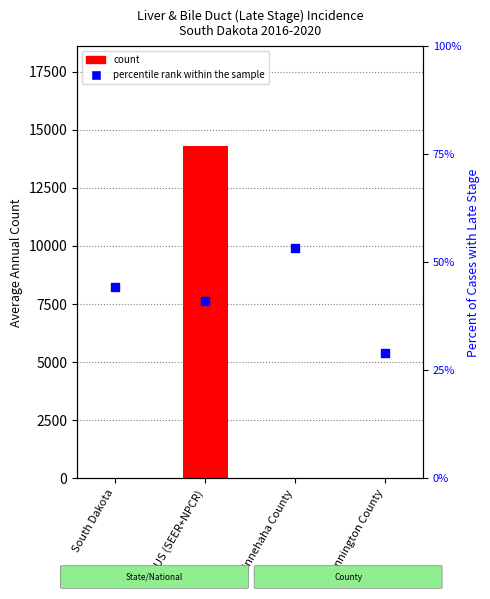

Which series has the widest spread of Y values?

count